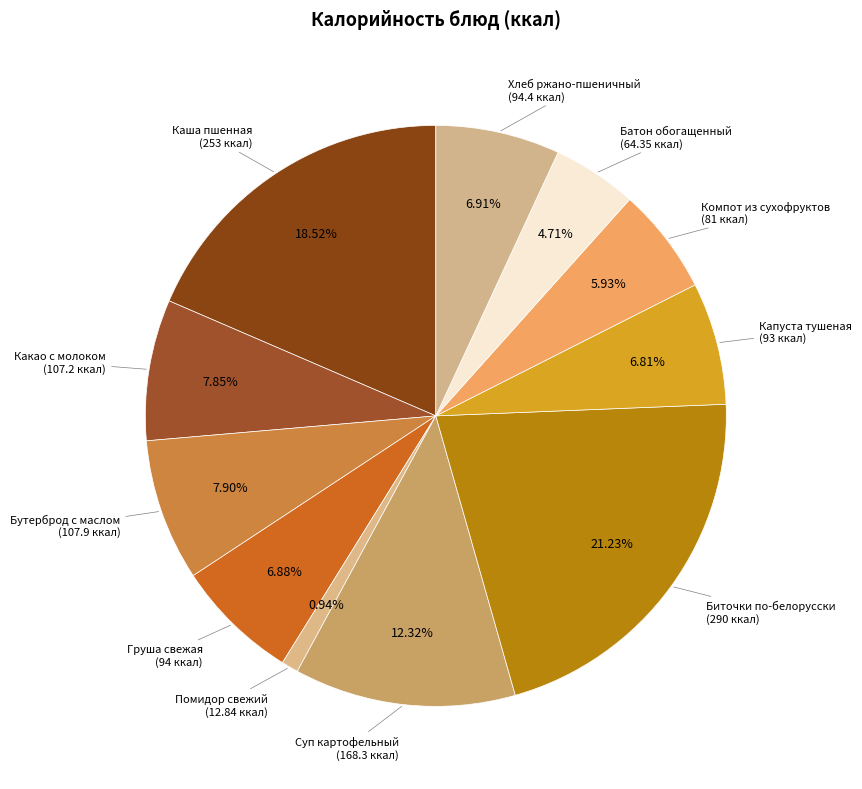

How many segments does this pie chart have?

11